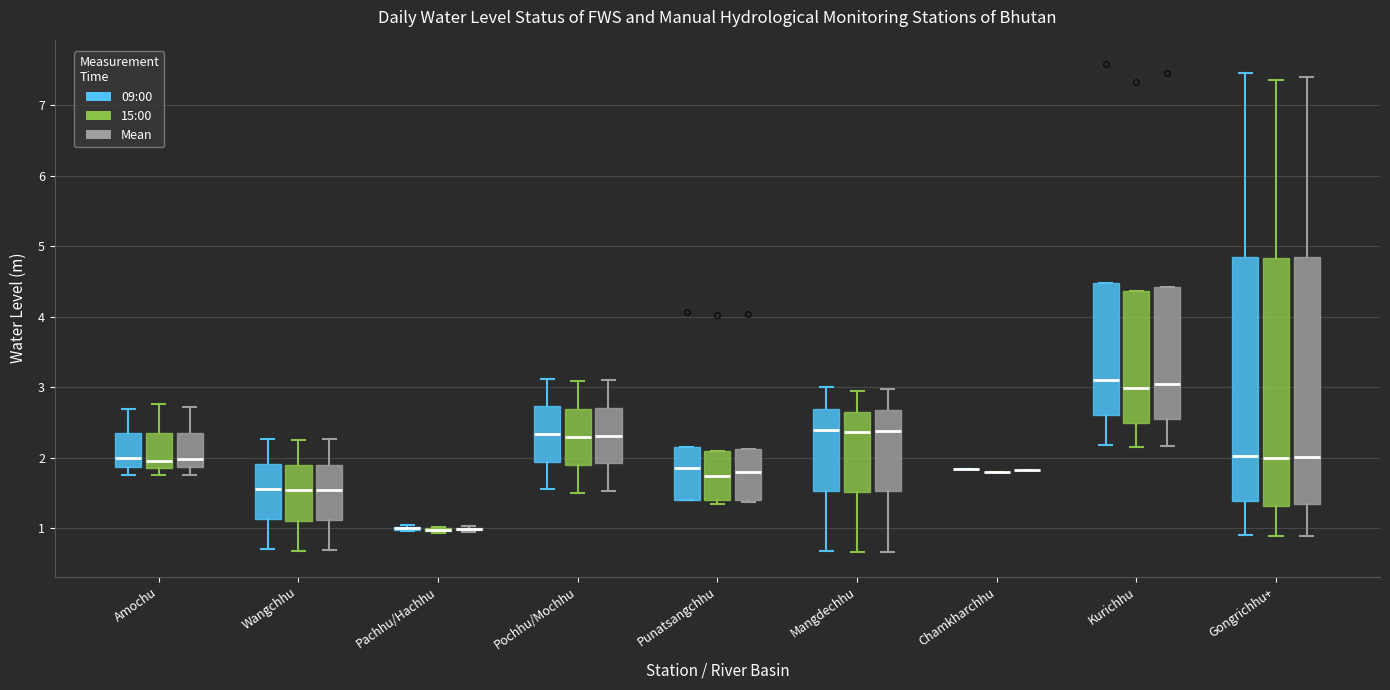

Where does the upper whisker of the box for Pochhu/Mochhu (Mean) end on the y-axis? The values are not printed on the chart, so give them approximately, as read against the axis.

3.1